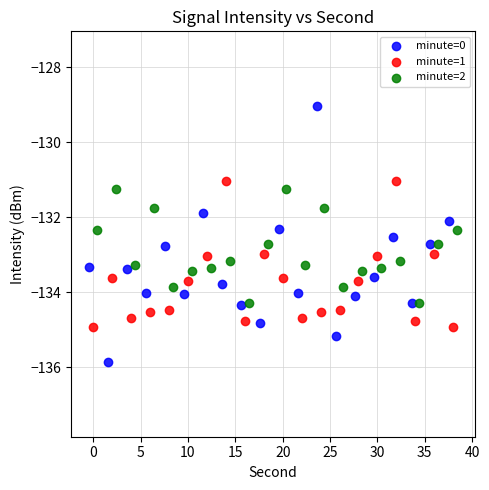

Which series has the largest Y range (max minus min)?

minute=0